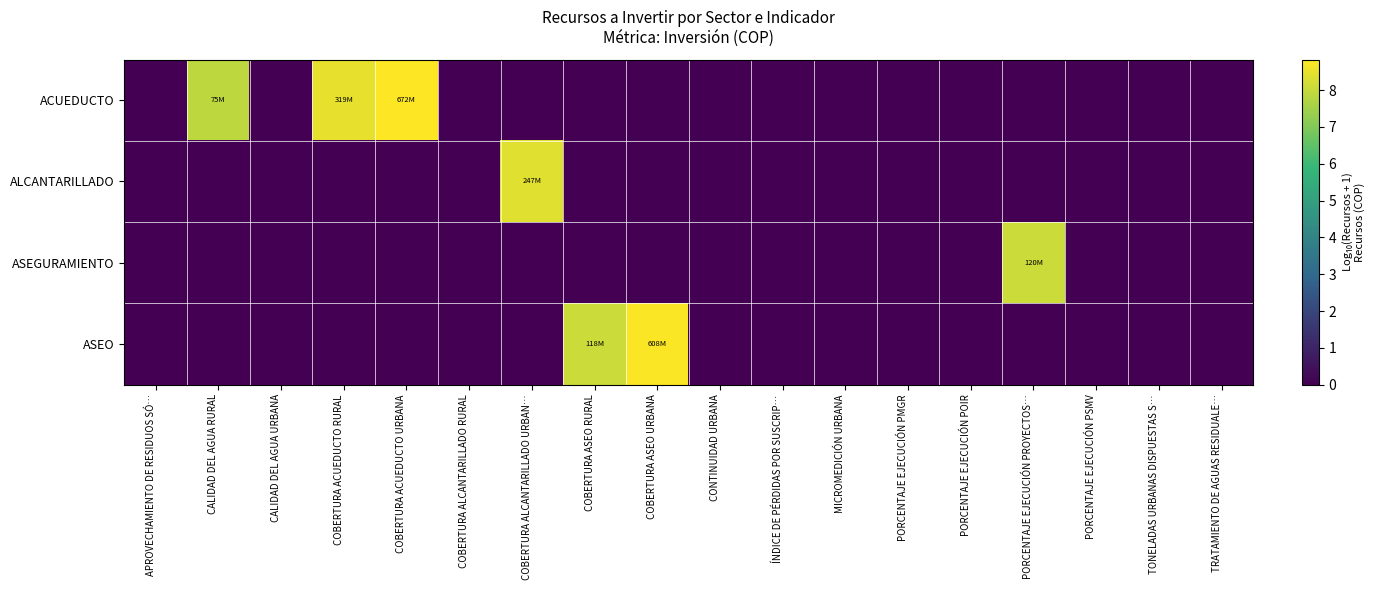

At which category is the sum across all series the highest?

COBERTURA ACUEDUCTO URBANA